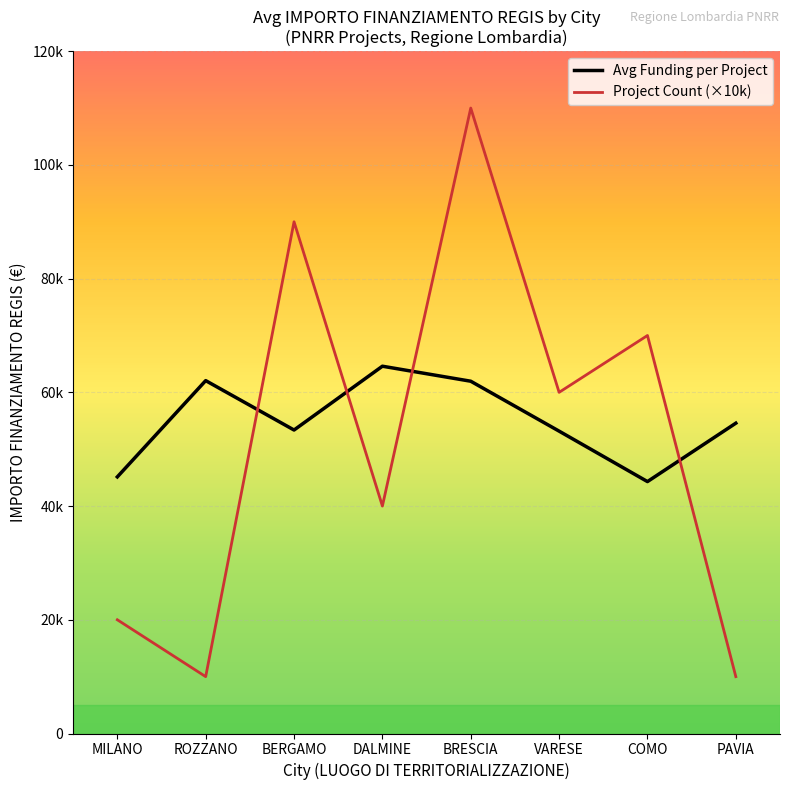

Reading left to right, list all the values displayed in this chart.

Avg Funding per Project: 45134.3	62062.4	53375.0	64596.7	61956.6	53178.2	44305.2	54577.6
Project Count (×10k): 20000.0	10000.0	90000.0	40000.0	110000.0	60000.0	70000.0	10000.0